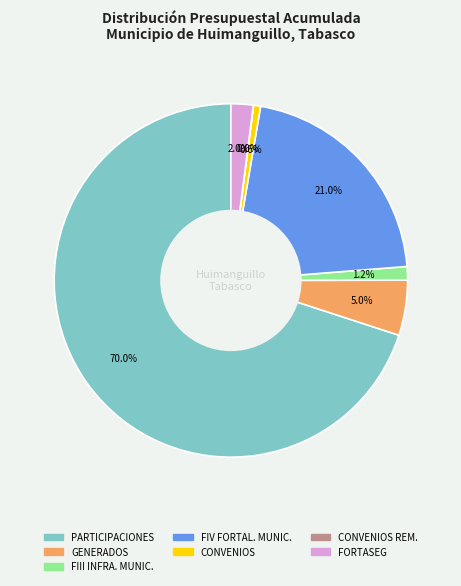

Does any single category account for the majority?

Yes